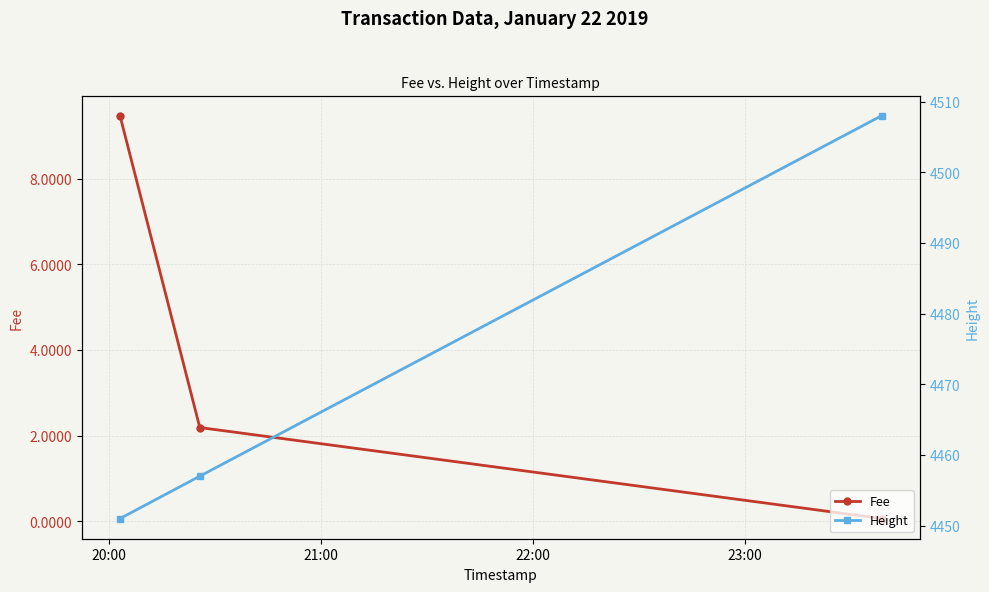

Reading right to left, list all the values displayed in this chart.

Fee: 0.1	2.2	9.5
Height: 4508.0	4457.0	4451.0